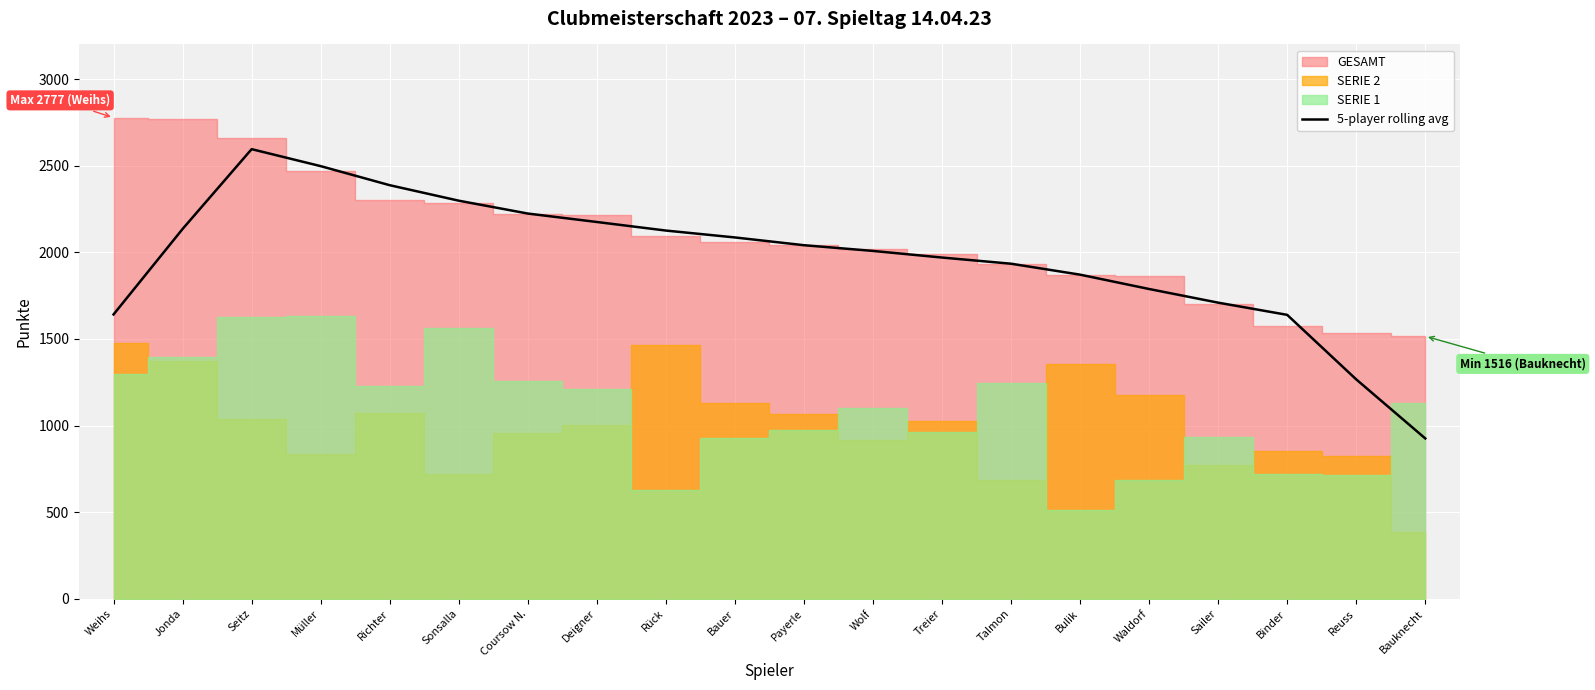

Is it true that 5-player rolling avg equals 2125.8 at Rück?

True